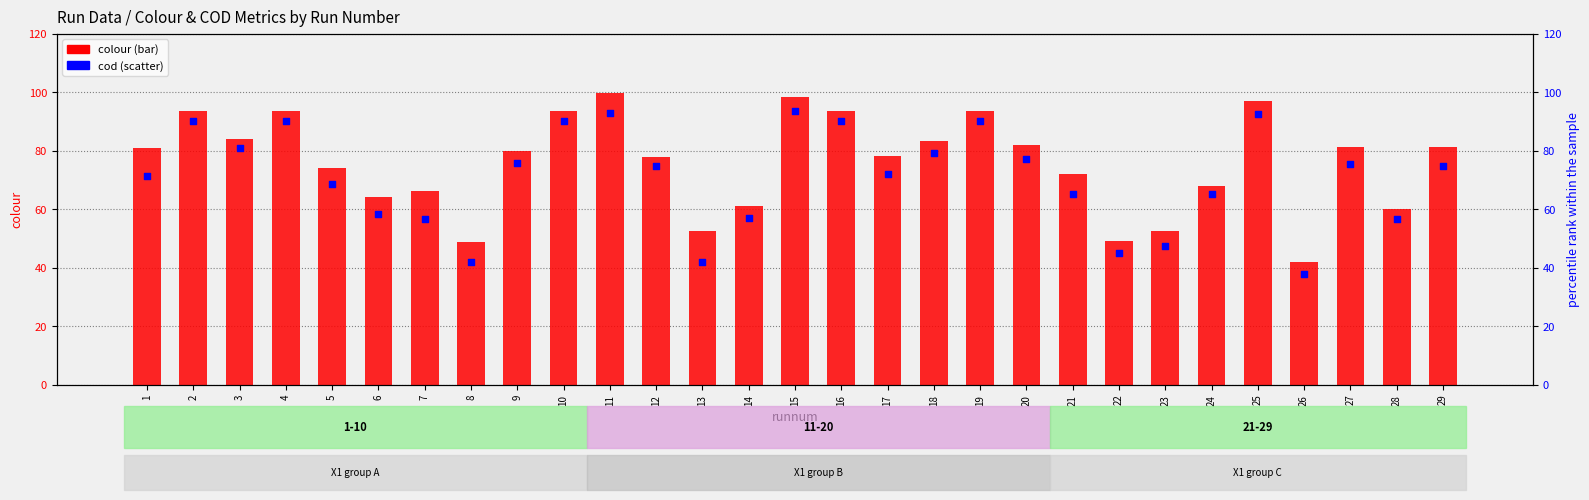

Is the value of cod (percentile rank) at 11 greater than the value of colour (count) at 7?

Yes